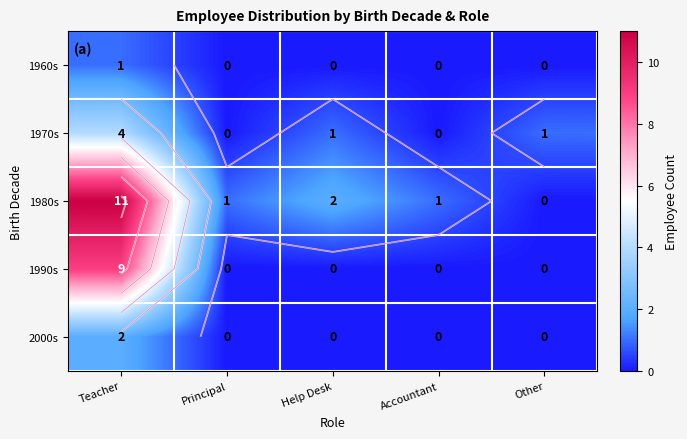

Is it true that 1980s equals 3 at Help Desk?

False